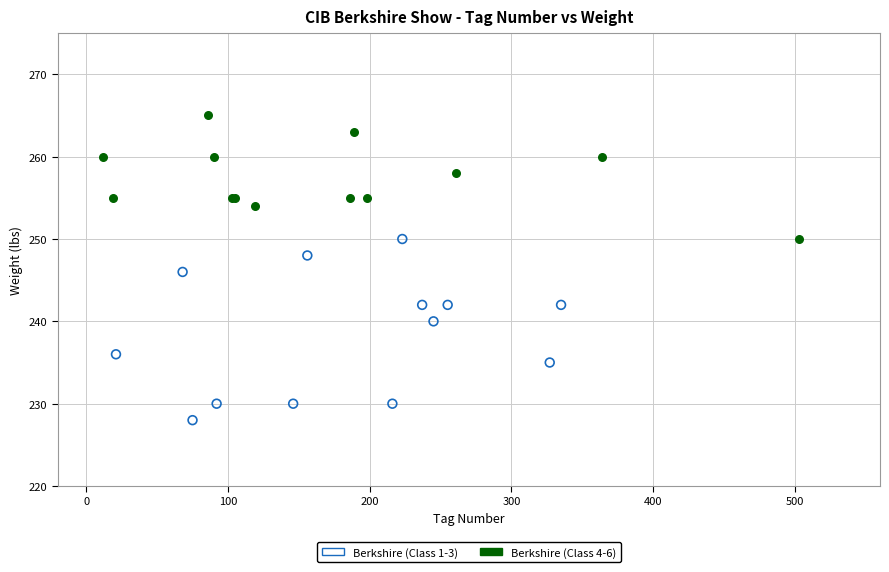

What are all the series names shown in the legend?

Berkshire (Class 1-3), Berkshire (Class 4-6)